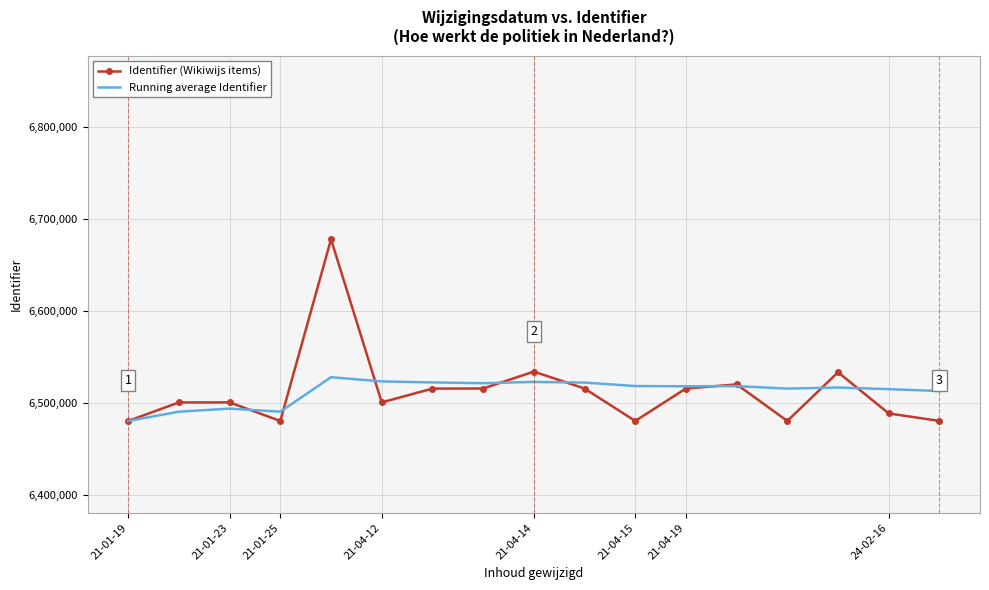

Which series has the largest range (max minus min)?

Identifier (Wikiwijs items)